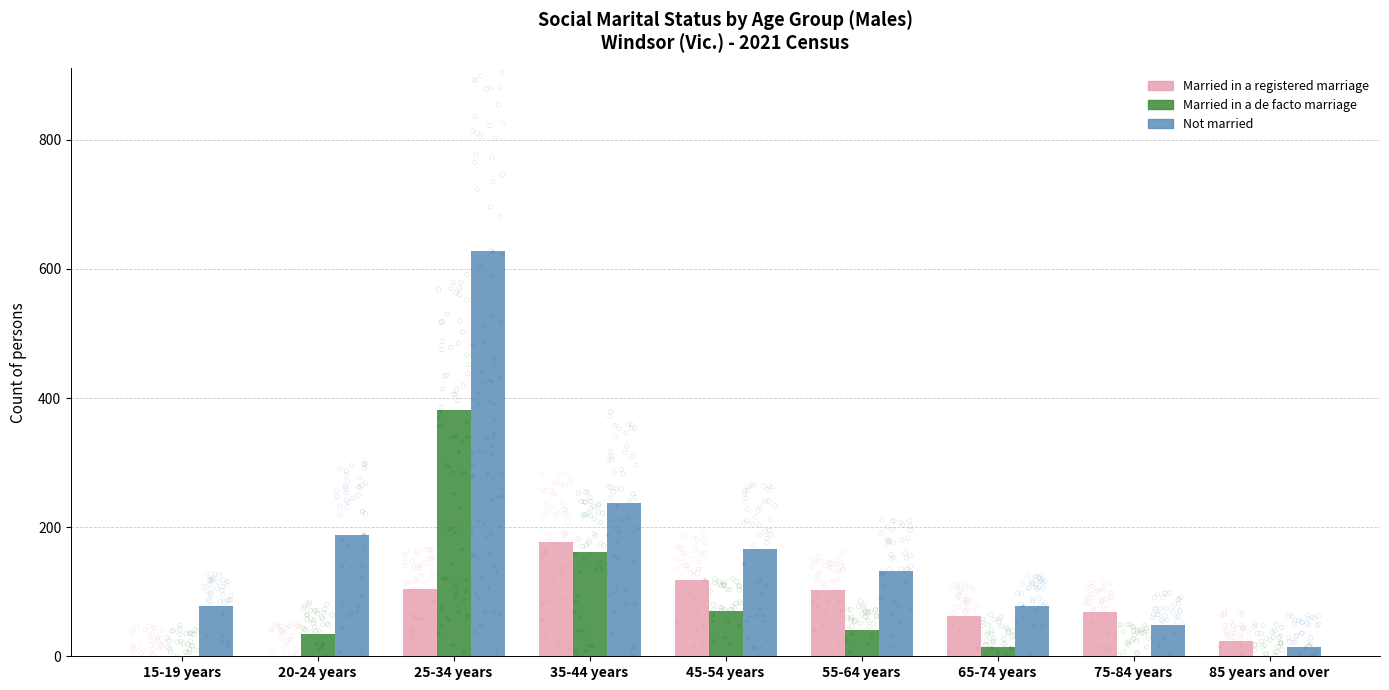

Which series has the largest total across all categories?

Not married